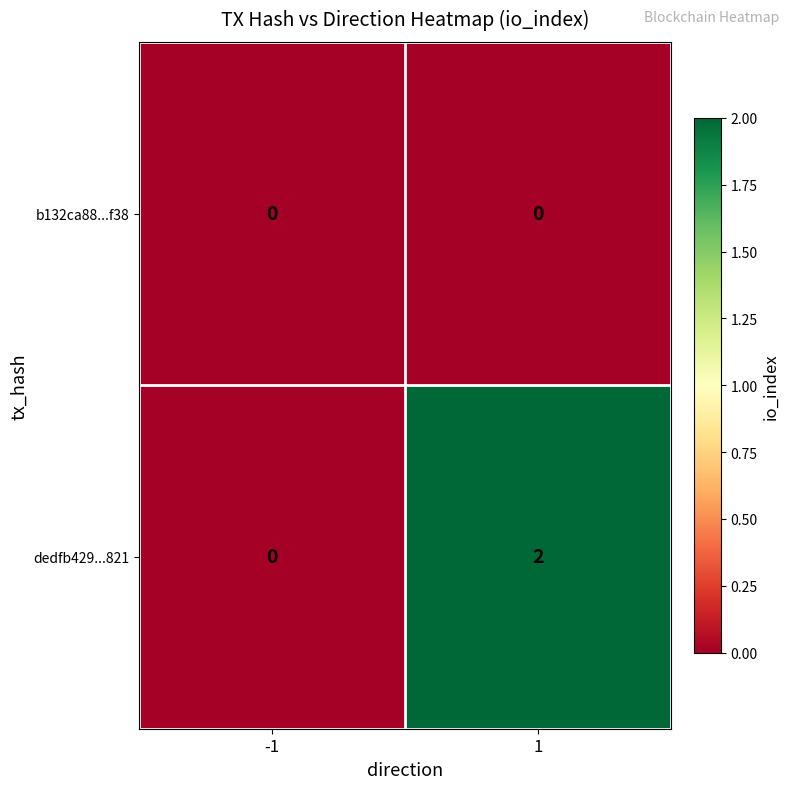

Reading left to right, transcribe all the data shown in this chart.

b132ca88...f38: -1=0	1=0
dedfb429...821: -1=0	1=2